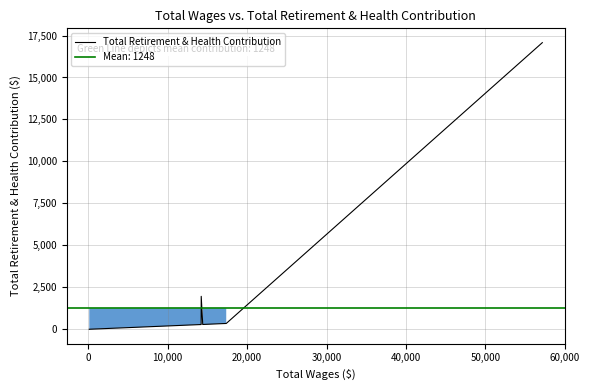

What is the highest value of the Total Retirement & Health Contribution series?

17074